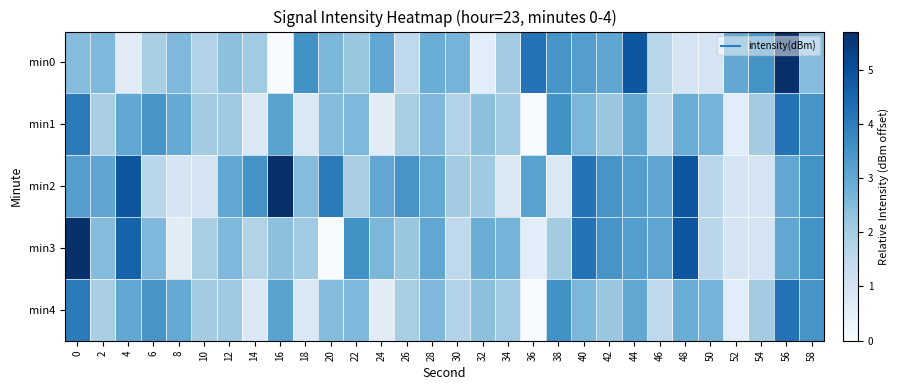

At 22, list the series in order from largest to smallest.

min3, min1, min4, min0, min2